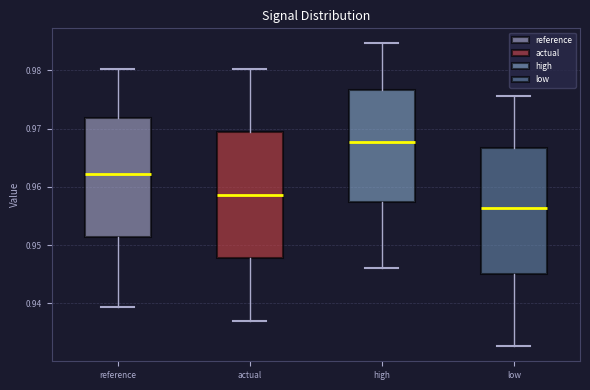

Which box has the highest median line?

high